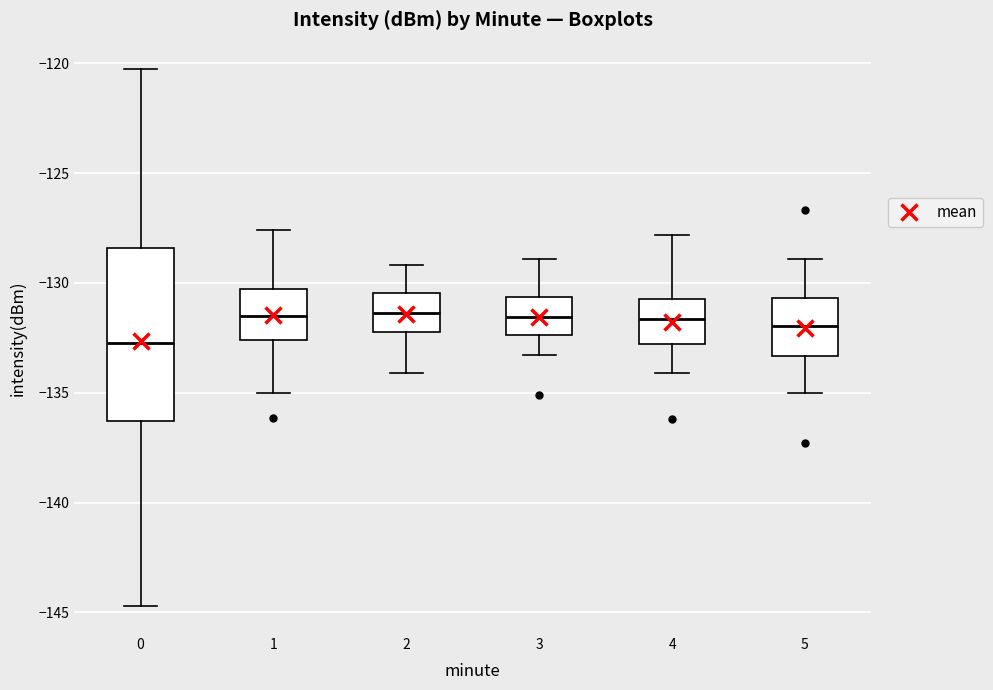

Reading left to right, read every box against the y-axis: the position of its median line, the range the box covers, and the ends of its whiskers. The values are not printed on the chart, so give them approximately, as read against the axis.

0: median -132.5, box -136.5 to -128.5, whiskers -144.5 to -120.5
1: median -131.5, box -132.5 to -130.5, whiskers -135.0 to -127.5
2: median -131.5, box -132.0 to -130.5, whiskers -134.0 to -129.0
3: median -131.5, box -132.5 to -130.5, whiskers -133.5 to -129.0
4: median -131.5, box -133.0 to -130.5, whiskers -134.0 to -128.0
5: median -132.0, box -133.5 to -130.5, whiskers -135.0 to -129.0